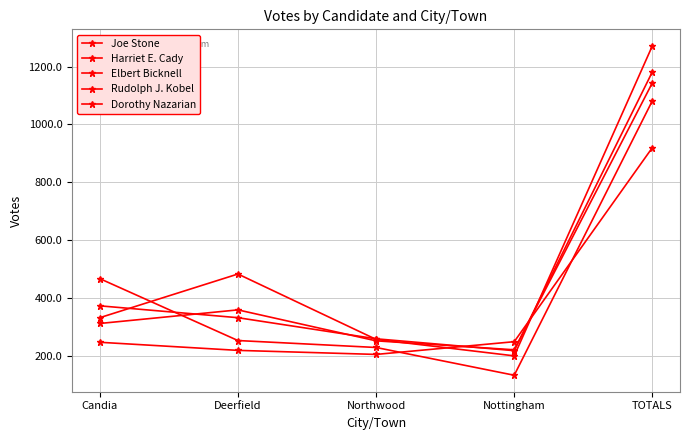

True or false: Dorothy Nazarian has a value of 249 at Nottingham.

True